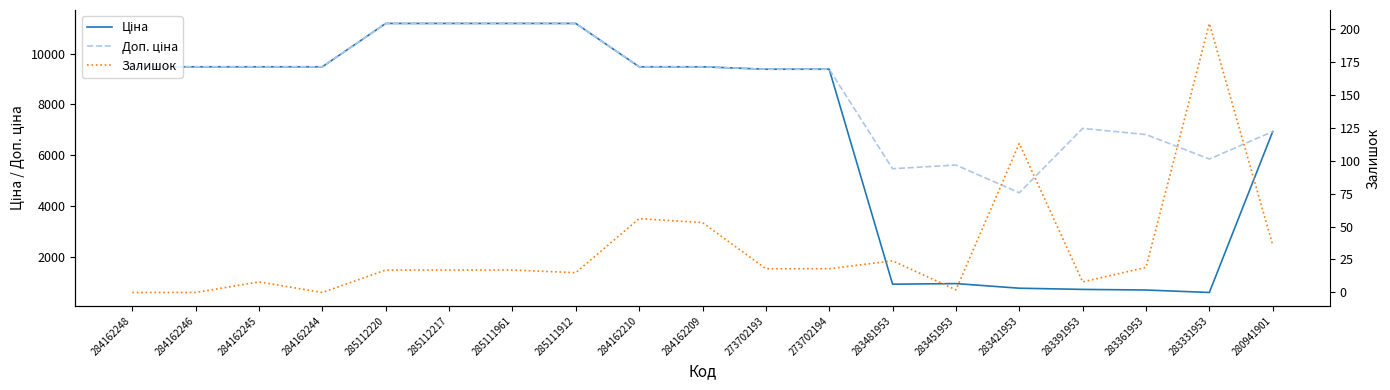

The Доп. ціна series shows 11188.2 at 285111912. True or false?

True